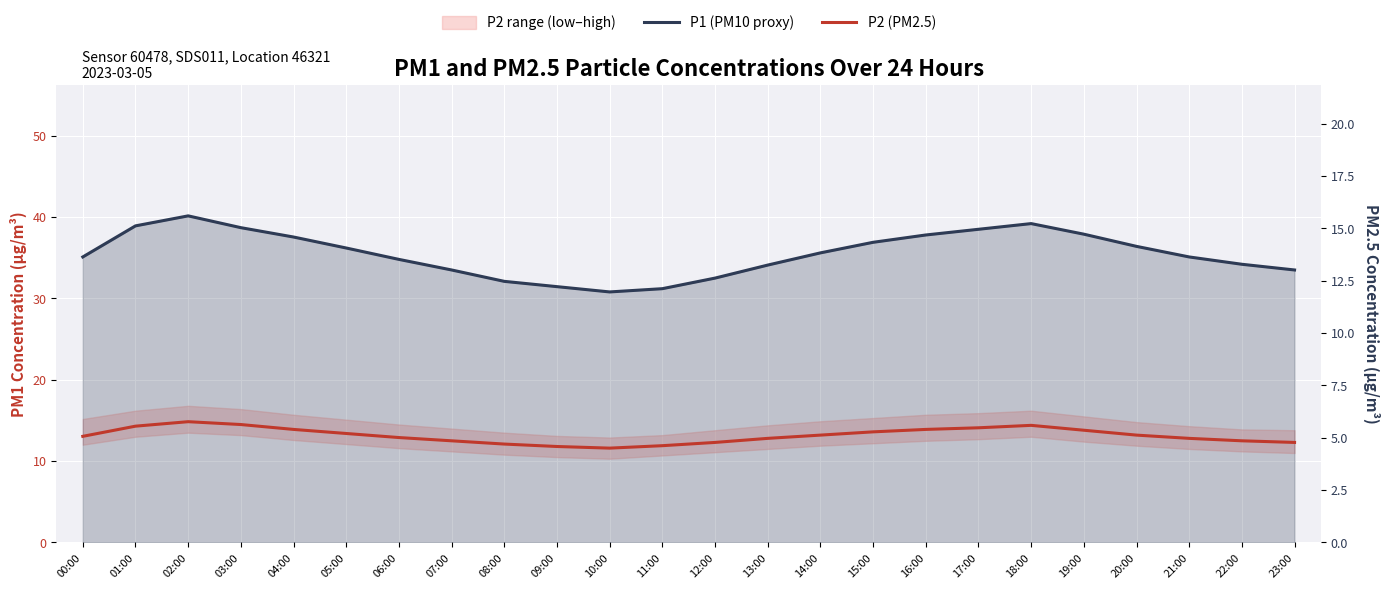

The P2 (PM2.5) series shows 19.5 at 21:00. True or false?

False